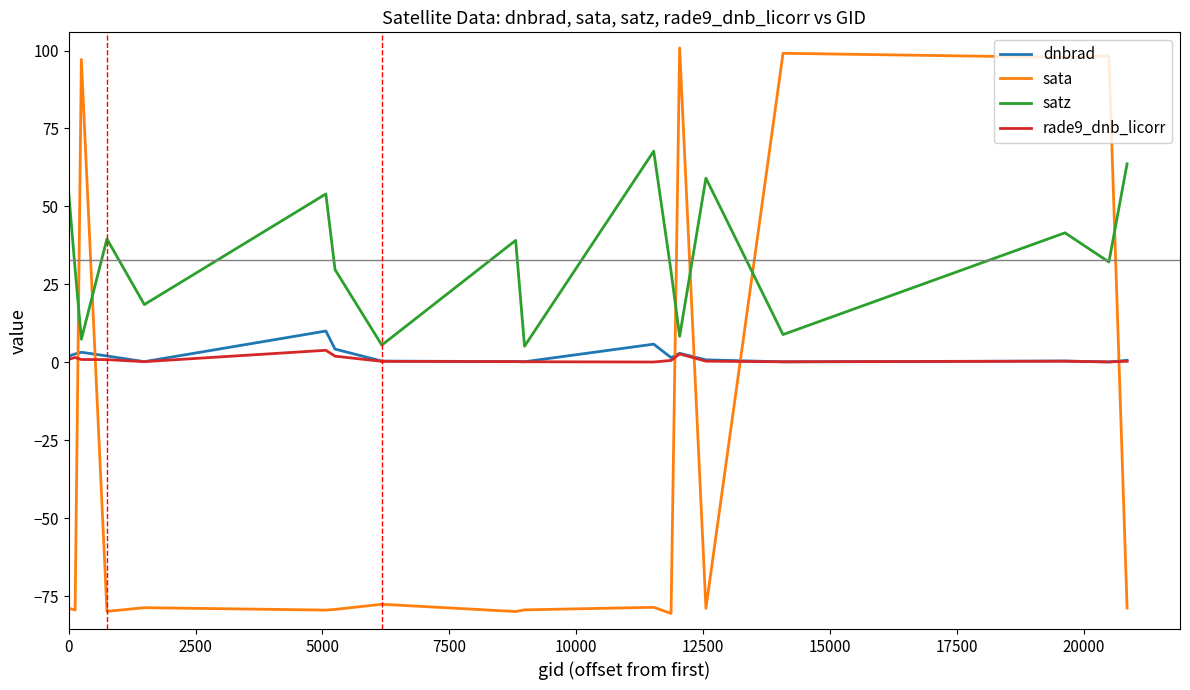

What is the highest value of the satz series?

67.7